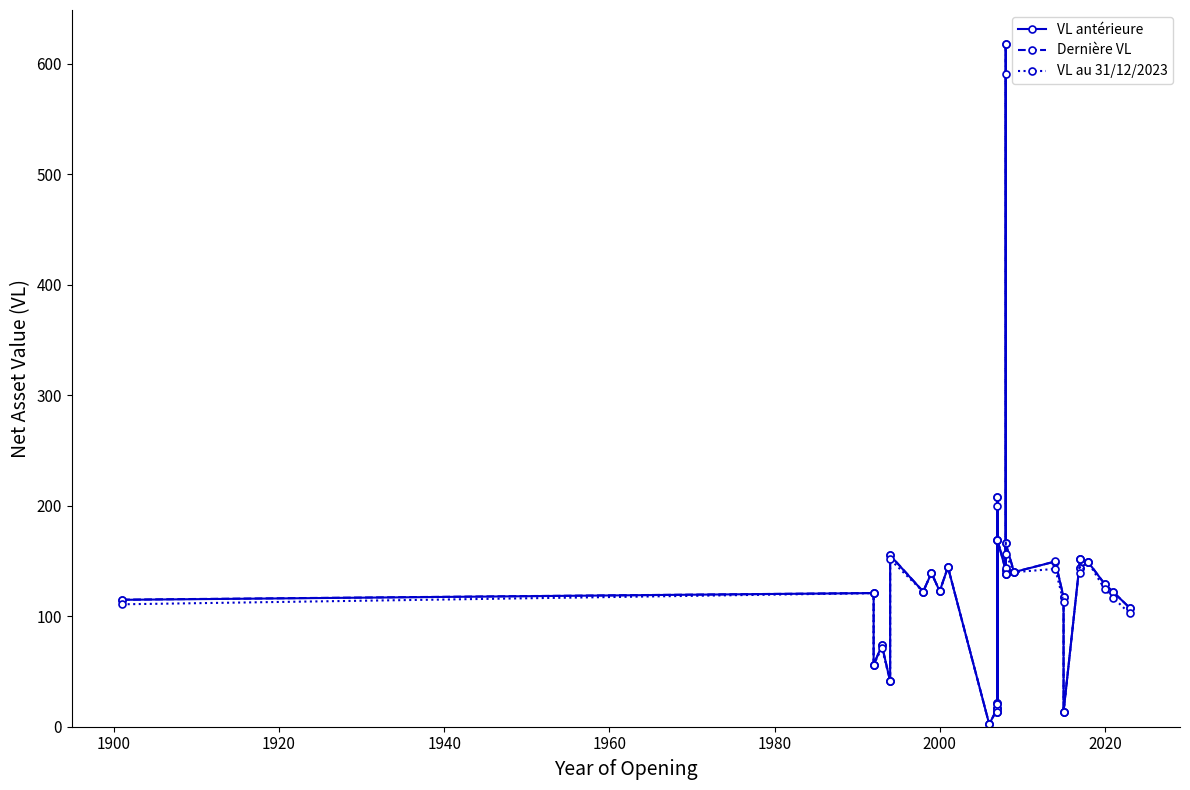

Reading right to left, extract all data points from this chart.

VL antérieure: 107.6	122.1	128.9	148.8	144.0	151.6	13.7	117.4	149.5	139.9	165.9	137.9	617.5	141.5	168.8	13.5	207.7	21.6	17.0	2.3	144.4	122.6	139.2	122.3	155.1	41.1	73.7	56.0	121.0	114.8
Dernière VL: 107.6	122.1	129.0	148.9	144.0	151.7	13.7	117.4	149.6	140.0	166.0	138.0	617.9	141.4	168.9	13.5	207.8	21.6	17.0	2.3	144.5	122.7	139.3	122.3	155.2	41.2	73.8	56.0	121.0	115.0
VL au 31/12/2023: 102.5	116.8	124.3	148.7	139.1	151.5	13.3	112.9	142.9	139.8	156.4	137.9	590.5	144.0	168.7	13.2	199.4	20.8	16.3	2.2	144.4	122.5	139.1	122.2	151.5	41.1	71.4	56.0	120.9	110.8